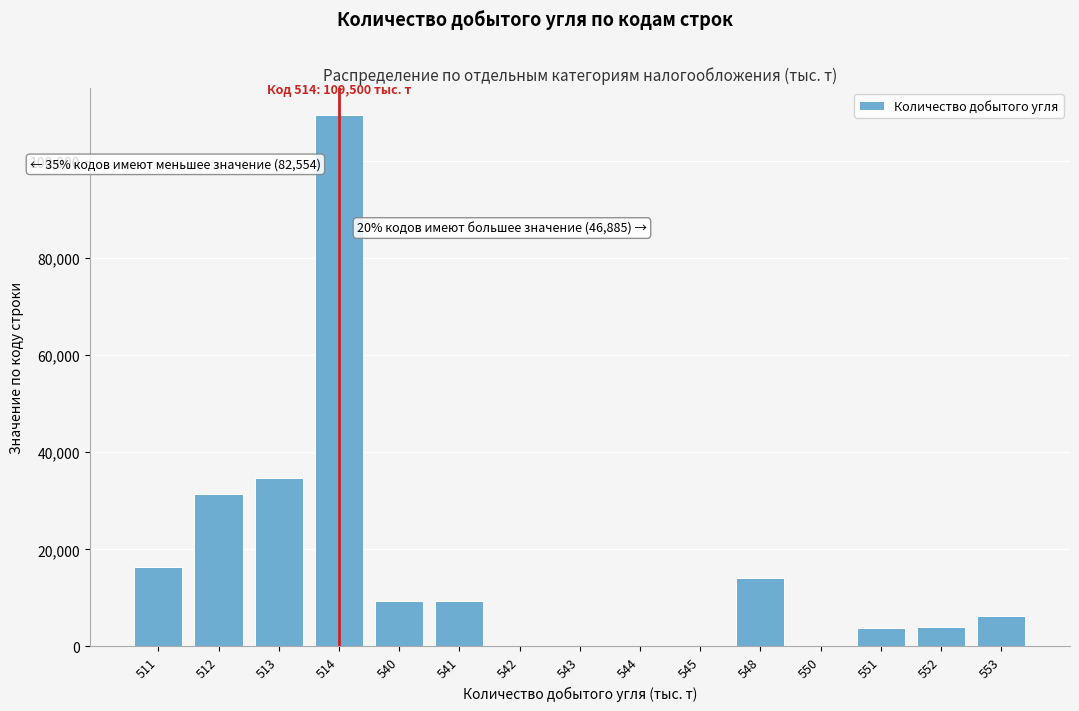

Approximately how many times larger is the value at 511 compared to 548?

1.2